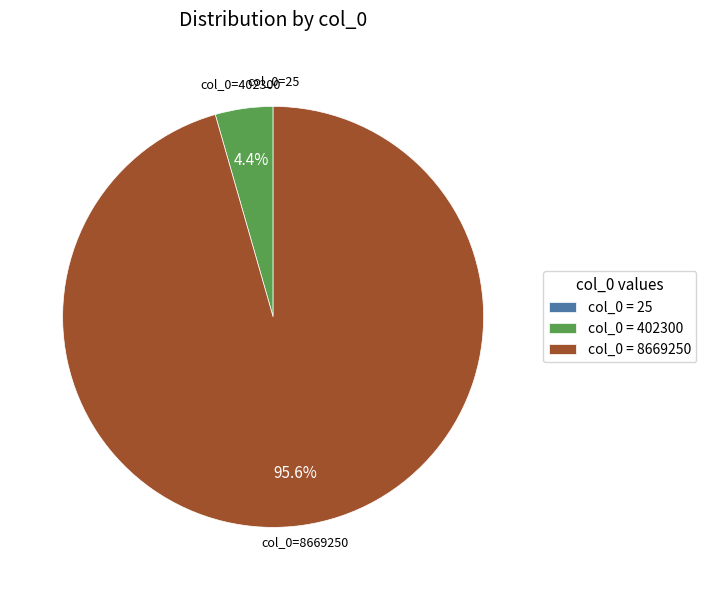

What is the largest slice in the pie chart?

col_0=8669250